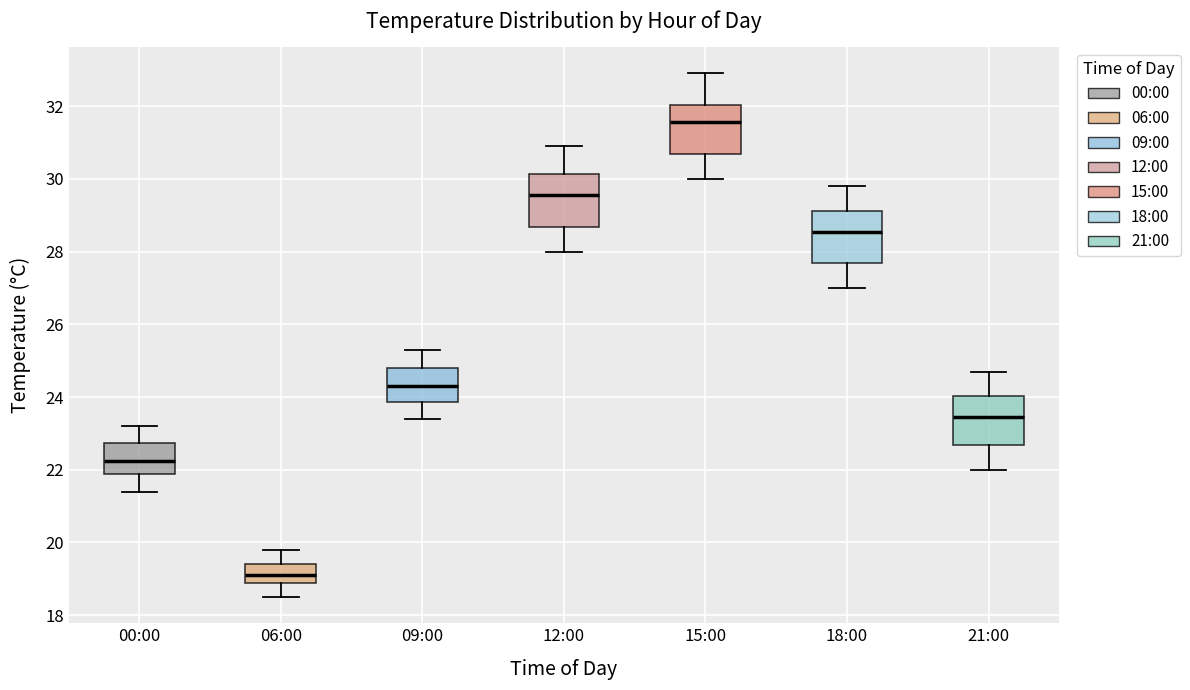

Reading left to right, read every box against the y-axis: the position of its median line, the range the box covers, and the ends of its whiskers. The values are not printed on the chart, so give them approximately, as read against the axis.

00:00: median 22.2, box 21.8 to 22.8, whiskers 21.4 to 23.2
06:00: median 19.2, box 18.8 to 19.4, whiskers 18.6 to 19.8
09:00: median 24.4, box 23.8 to 24.8, whiskers 23.4 to 25.4
12:00: median 29.6, box 28.6 to 30.2, whiskers 28.0 to 31.0
15:00: median 31.6, box 30.6 to 32.0, whiskers 30.0 to 33.0
18:00: median 28.6, box 27.6 to 29.2, whiskers 27.0 to 29.8
21:00: median 23.4, box 22.6 to 24.0, whiskers 22.0 to 24.8